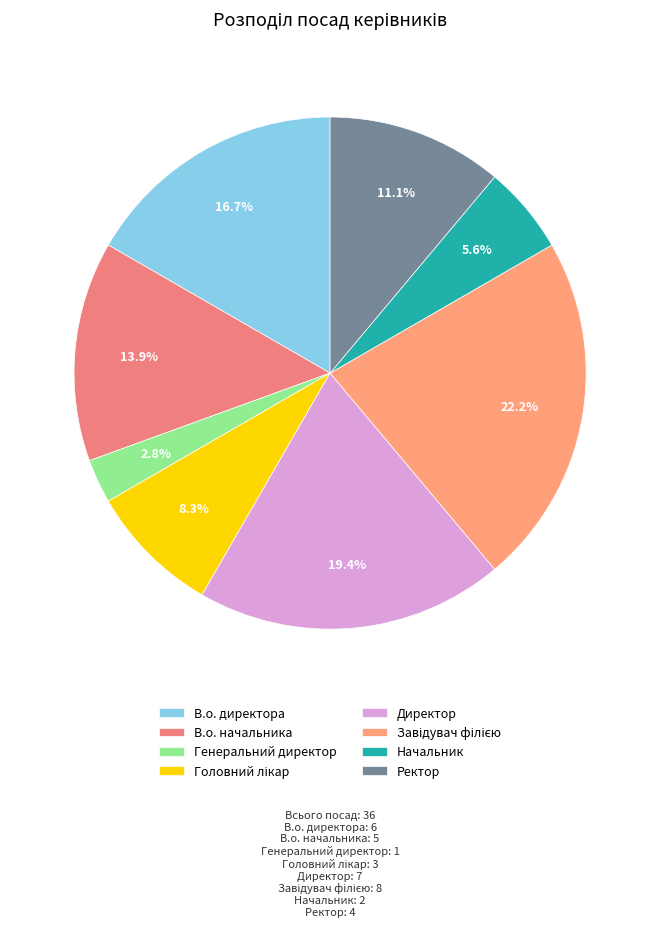

What percentage is the Генеральний директор slice, to the nearest percent?

3%